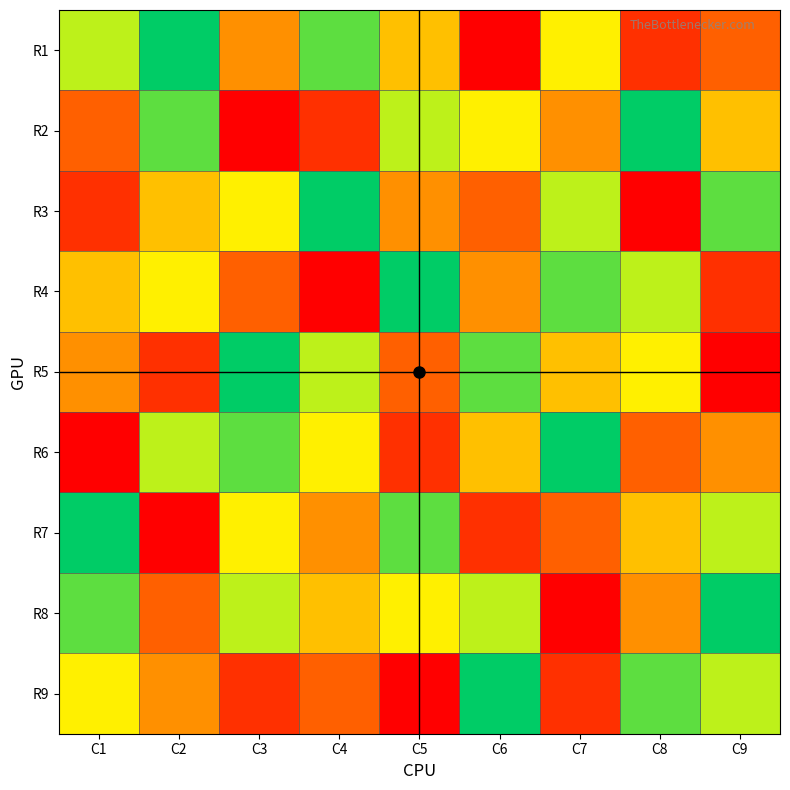

Rank the series by their maximum value, from lowest to highest.

R1, R2, R3, R4, R5, R6, R7, R8, R9